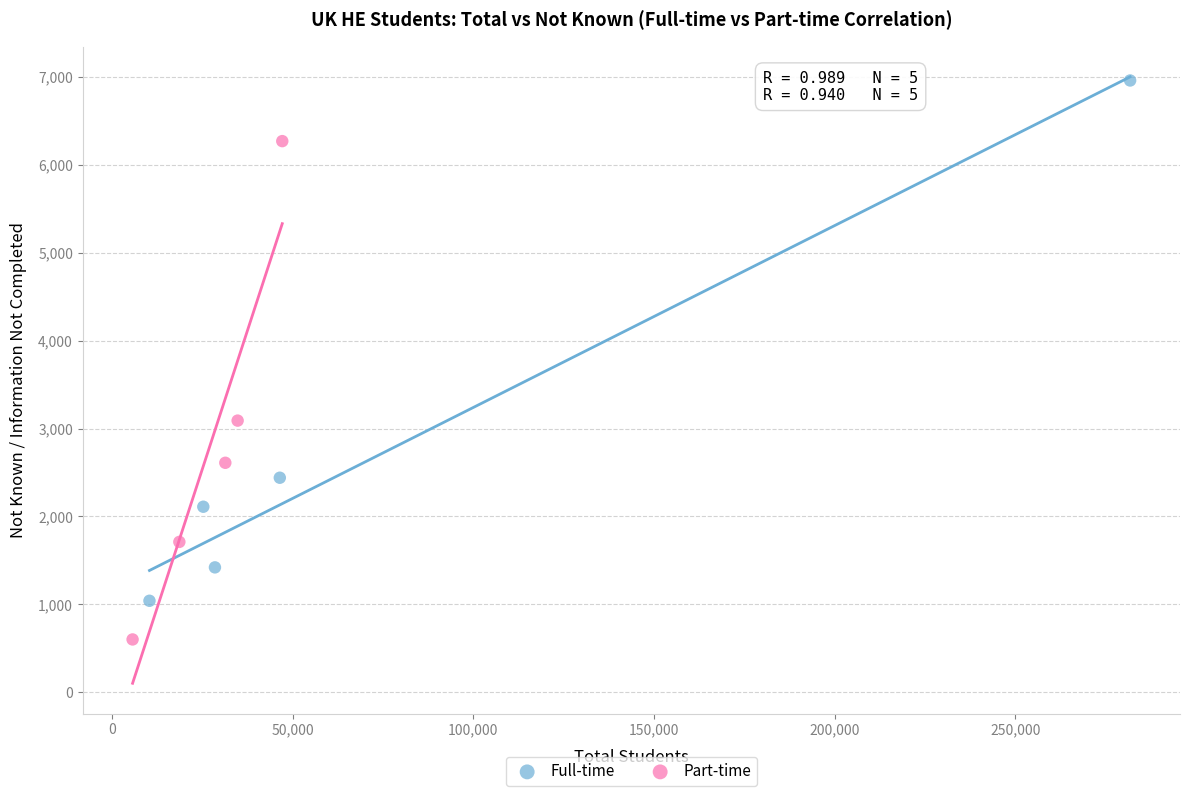

Which series contains the highest Y value?

Full-time